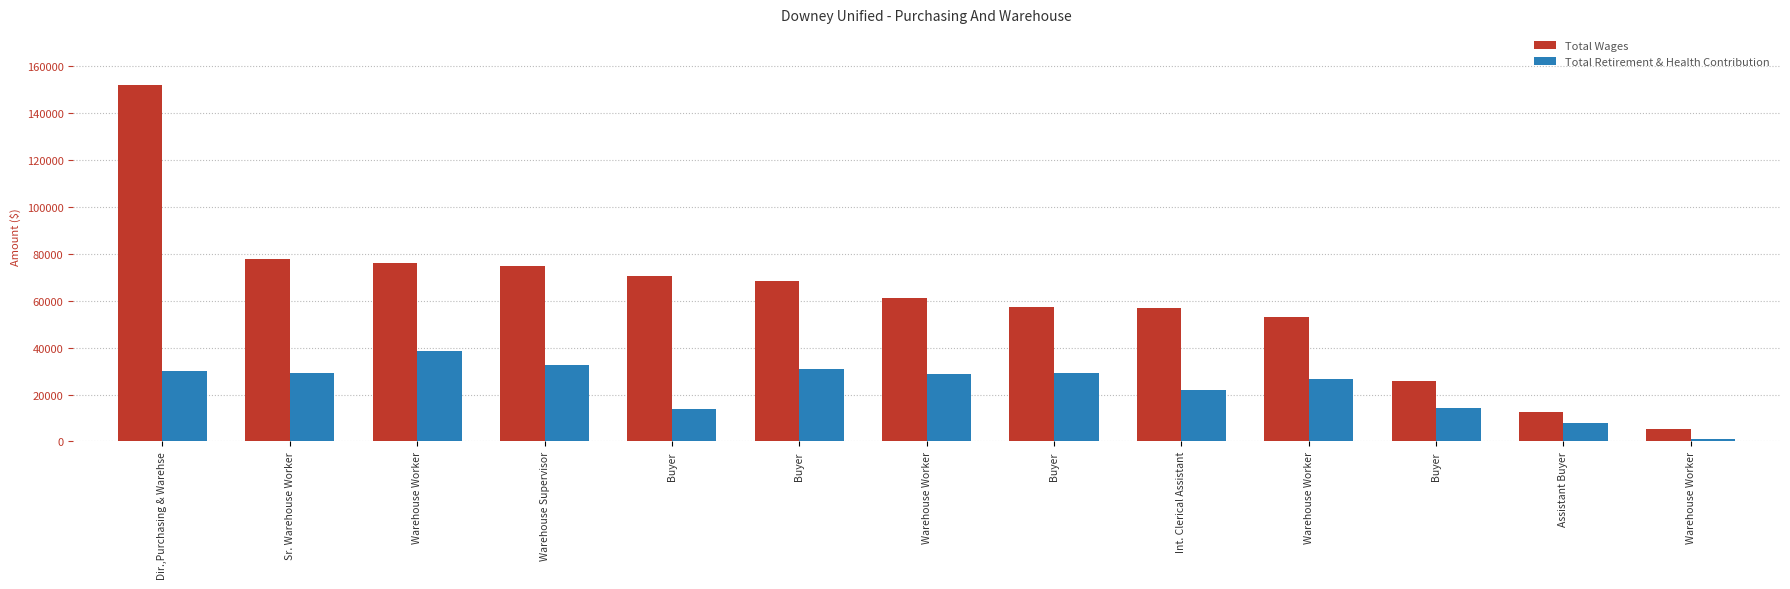

Reading left to right, list all the values displayed in this chart.

Total Wages: 151979	77643	75887	74605	70719	68302	61173	57457	56721	53075	25813	12497	5437
Total Retirement & Health Contribution: 29992	29109	38412	32445	13653	30978	28861	29196	21999	26666	14283	7674	839